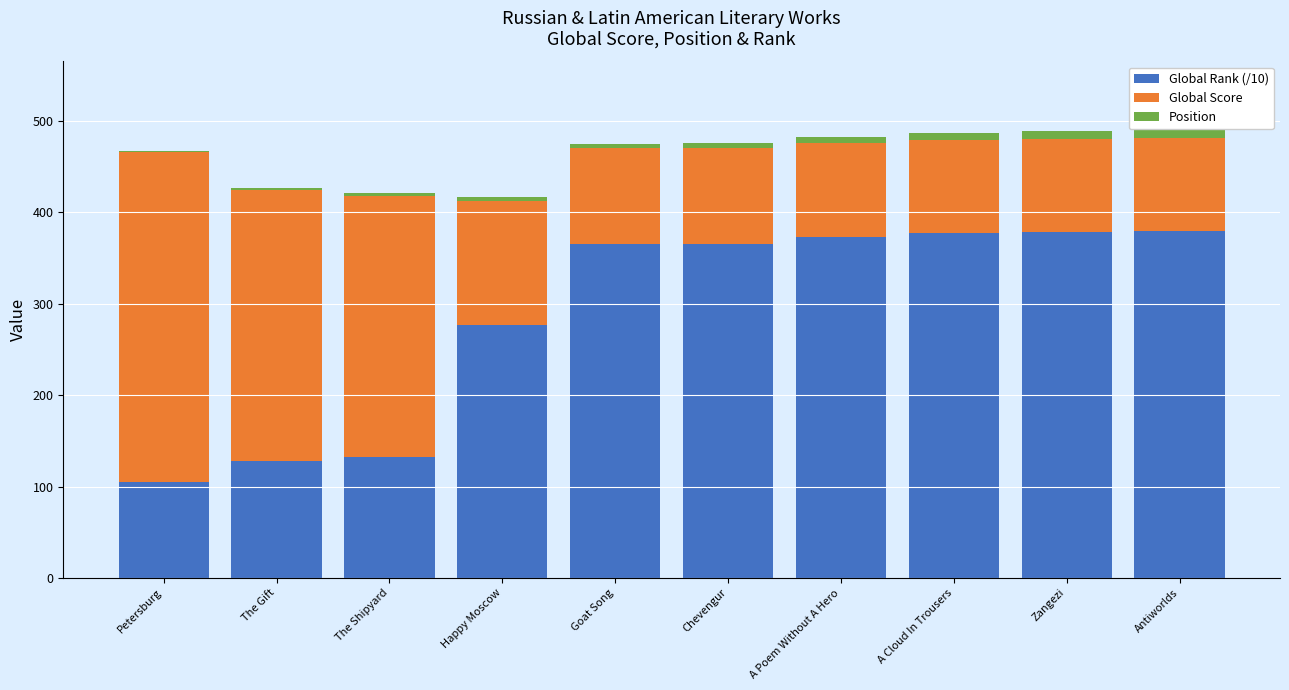

At Chevengur, list the series in order from largest to smallest.

Global Rank (/10), Global Score, Position